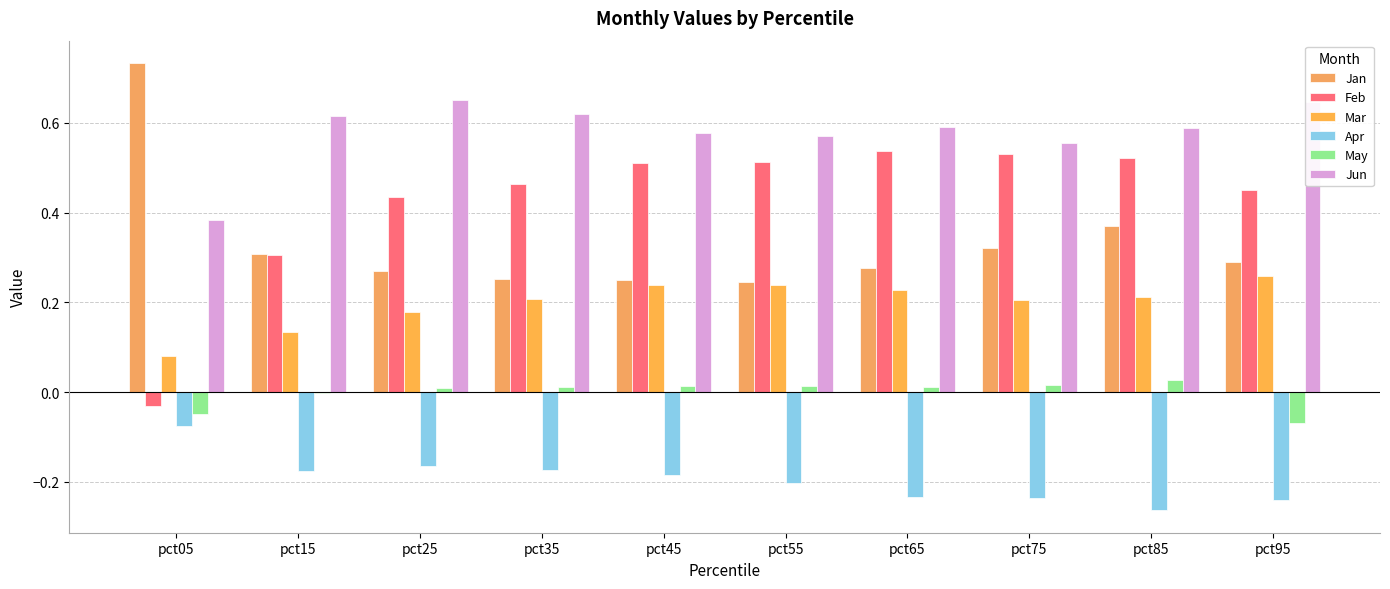

At which category does the chart reach its peak across all series?

pct05